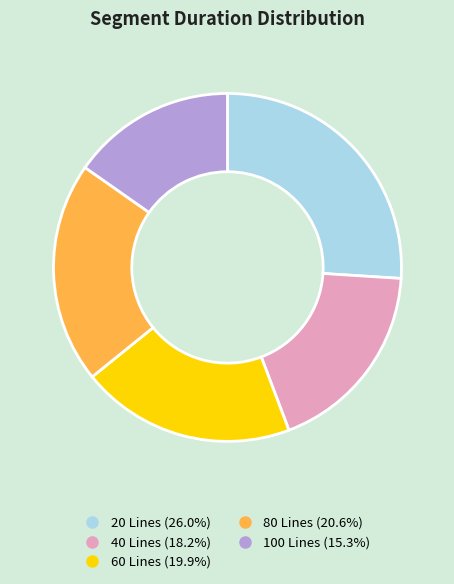

Does any single category account for the majority?

No